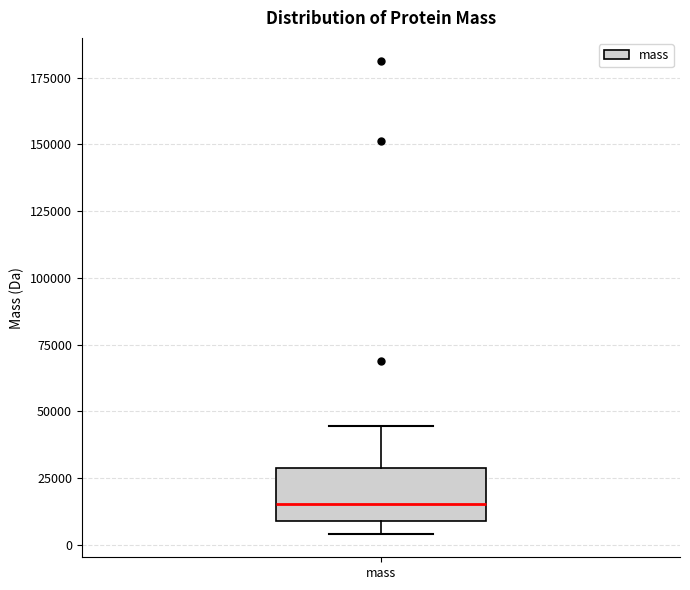

Where is the upper edge of the box for mass on the y-axis? The values are not printed on the chart, so give them approximately, as read against the axis.

30000